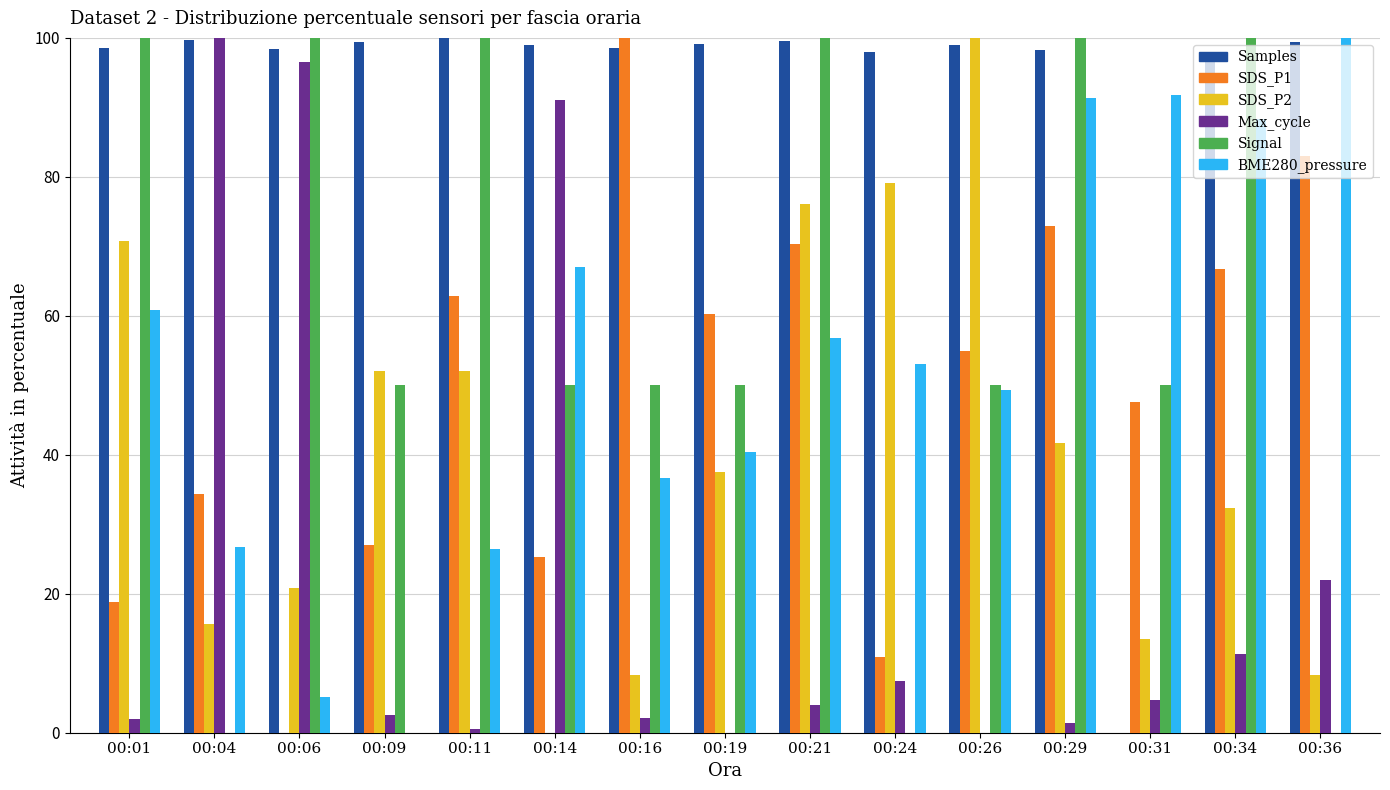

What is the sum of all Signal values?

900.0